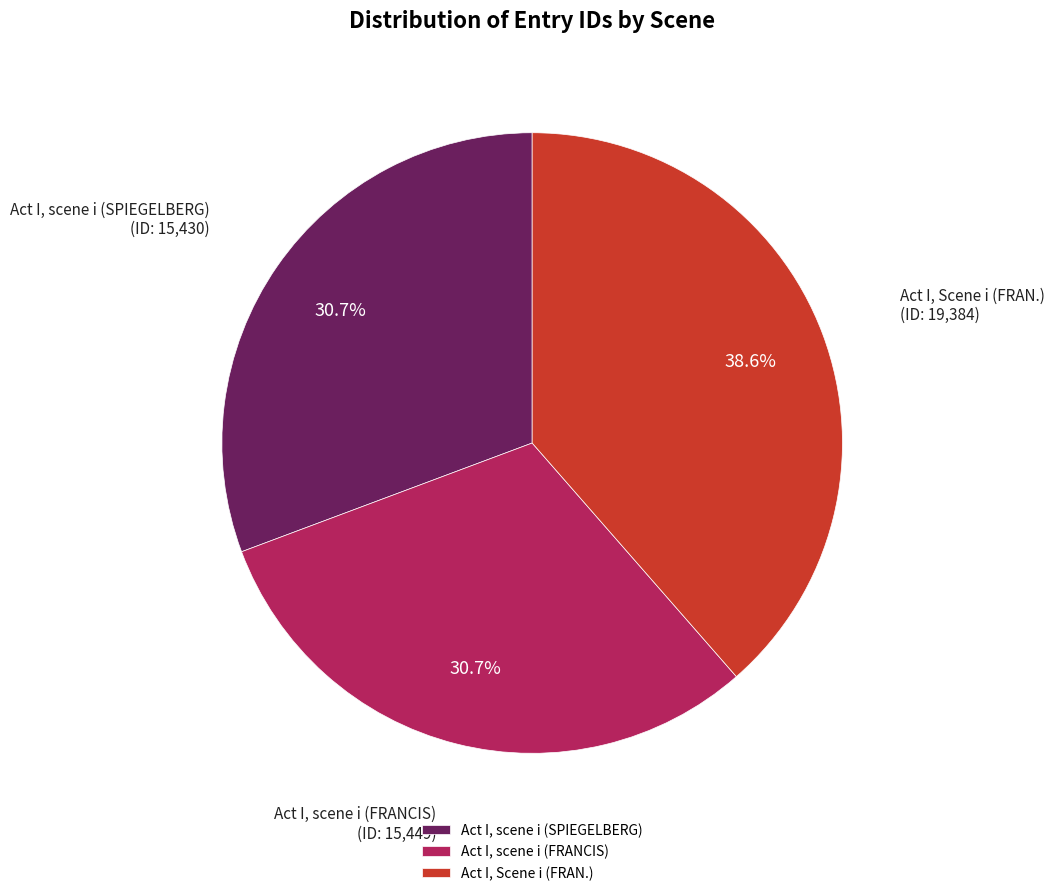

Is there a majority slice in this chart?

No